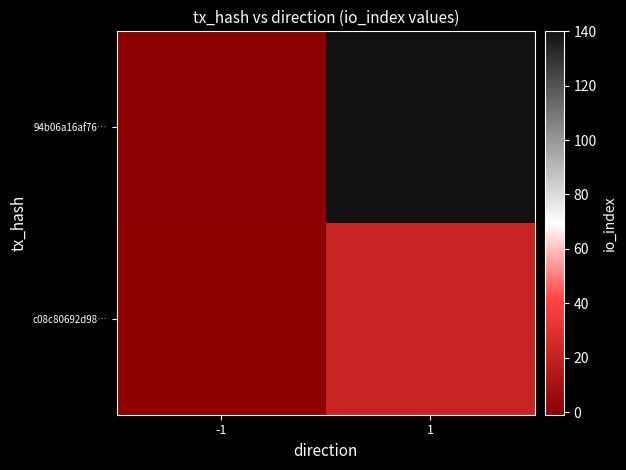

At how many categories does at least one series exceed 21?

1